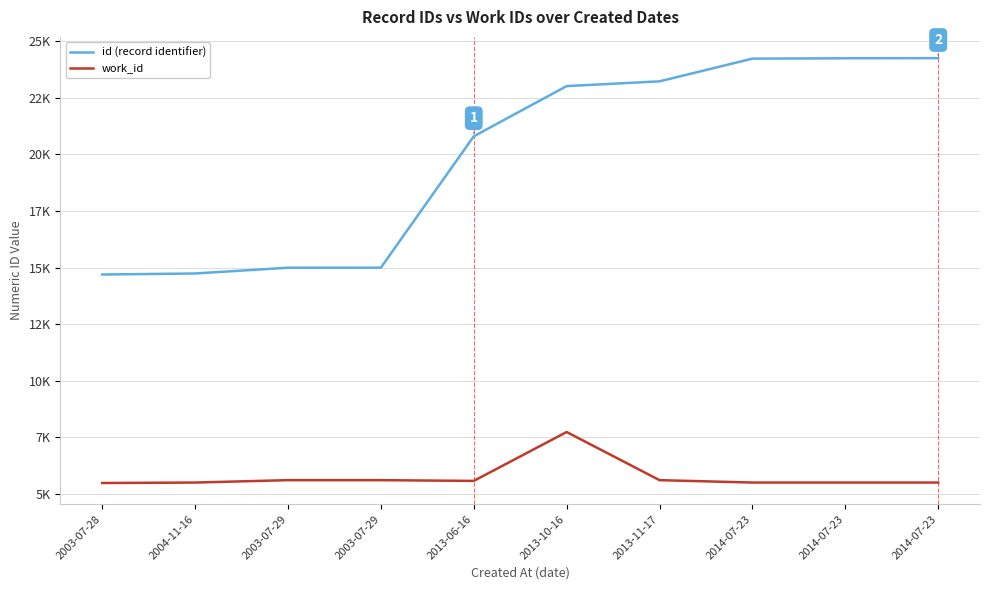

The value of id (record identifier) at 2013-10-16 is 13811. True or false?

False